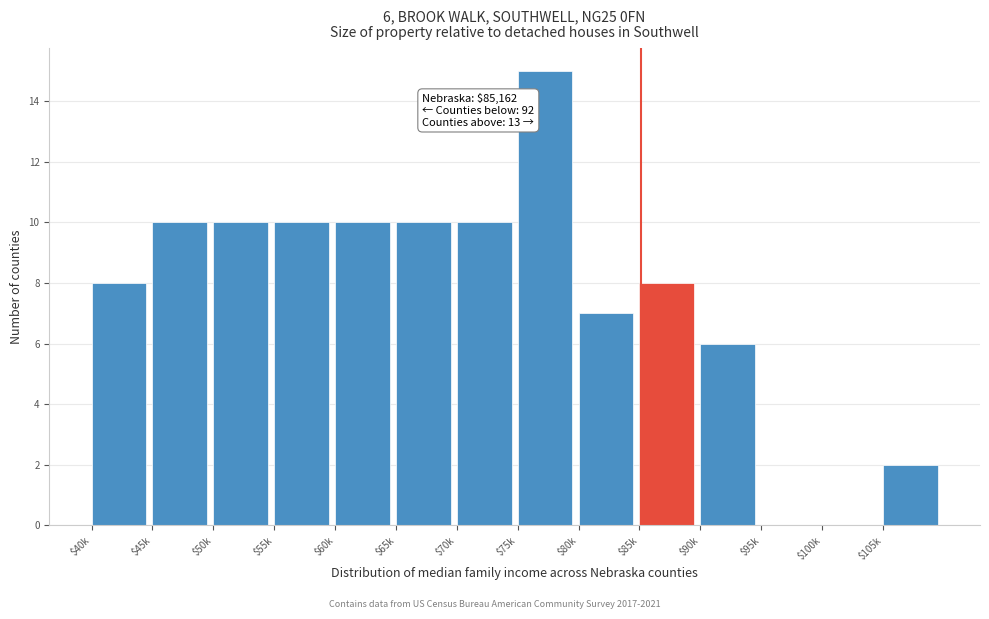

The chart shows a value of 18 at $45k. True or false?

False